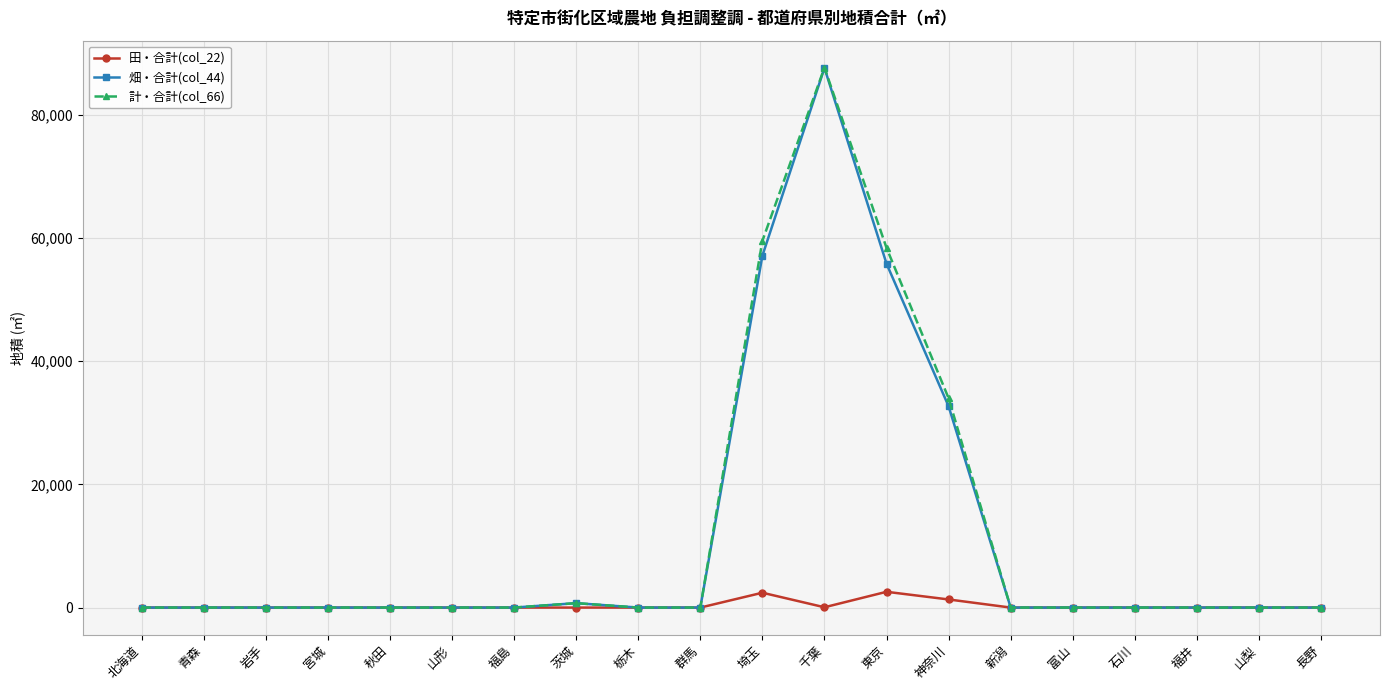

At which category does the chart reach its peak across all series?

千葉